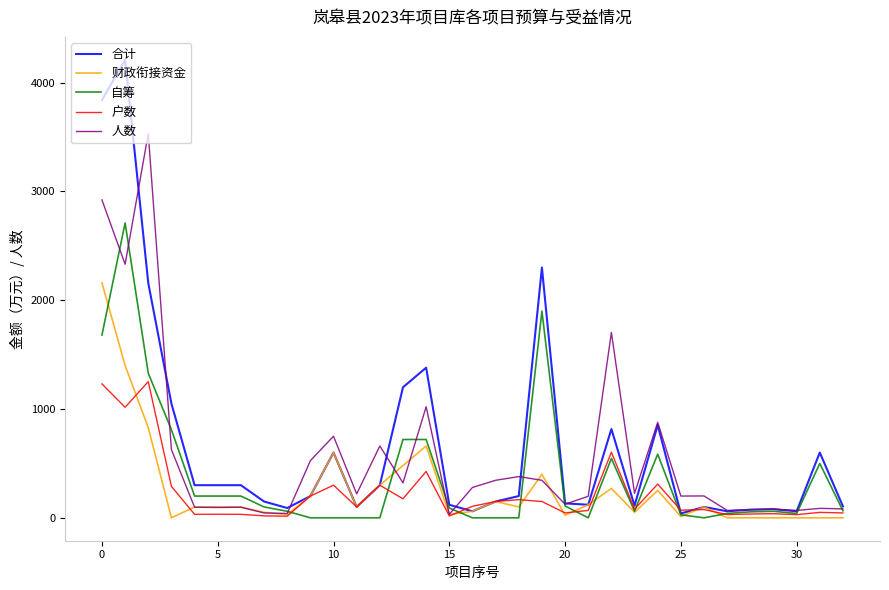

How many lines are shown in the chart?

5